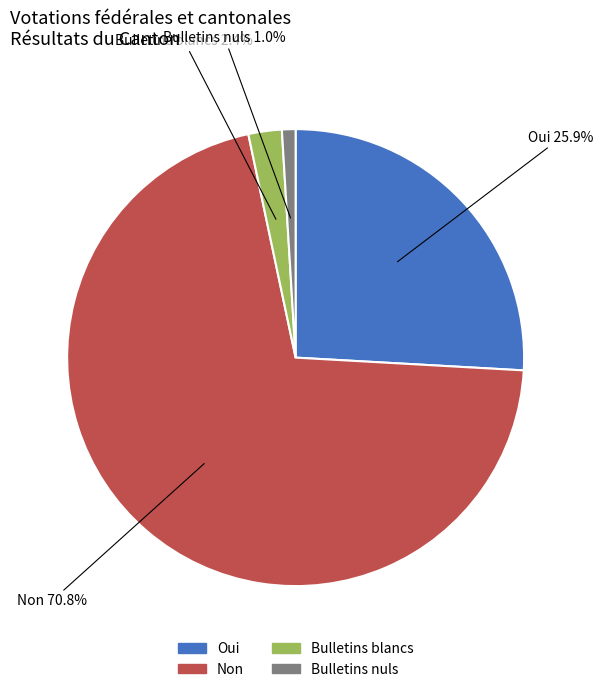

How many slices are in this pie chart?

4